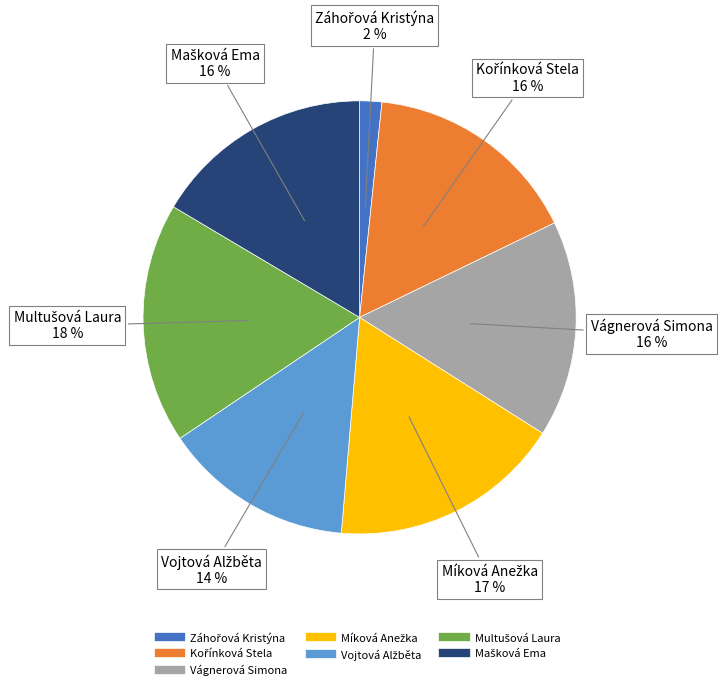

What percentage is the Vágnerová Simona slice, to the nearest percent?

16%